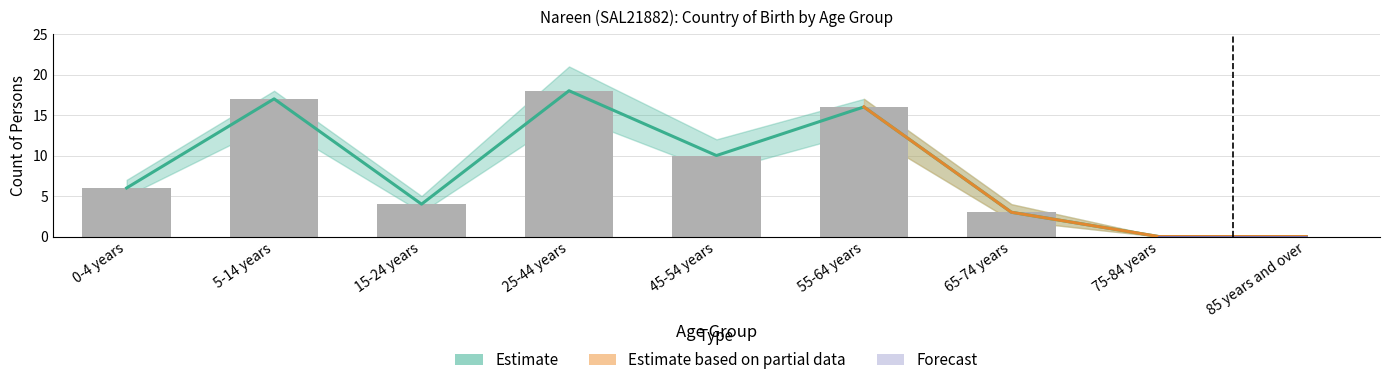

What is the value of the 4th bar from the left?

18